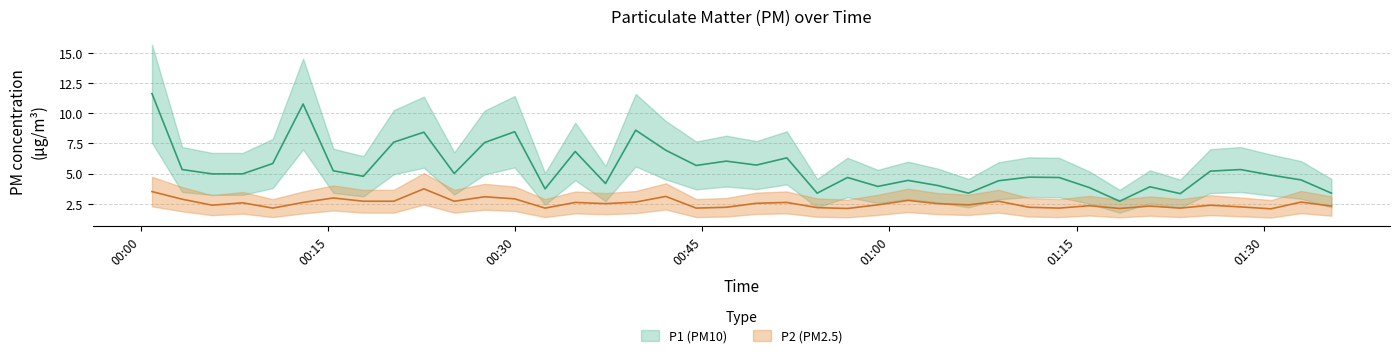

Is the value of P1 at 01:00 greater than the value of P2 at 7?

Yes